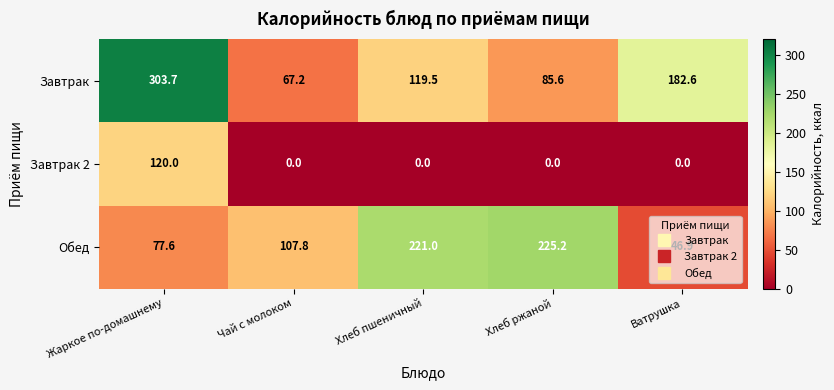

At which category does the chart reach its peak across all series?

Жаркое по-домашнему